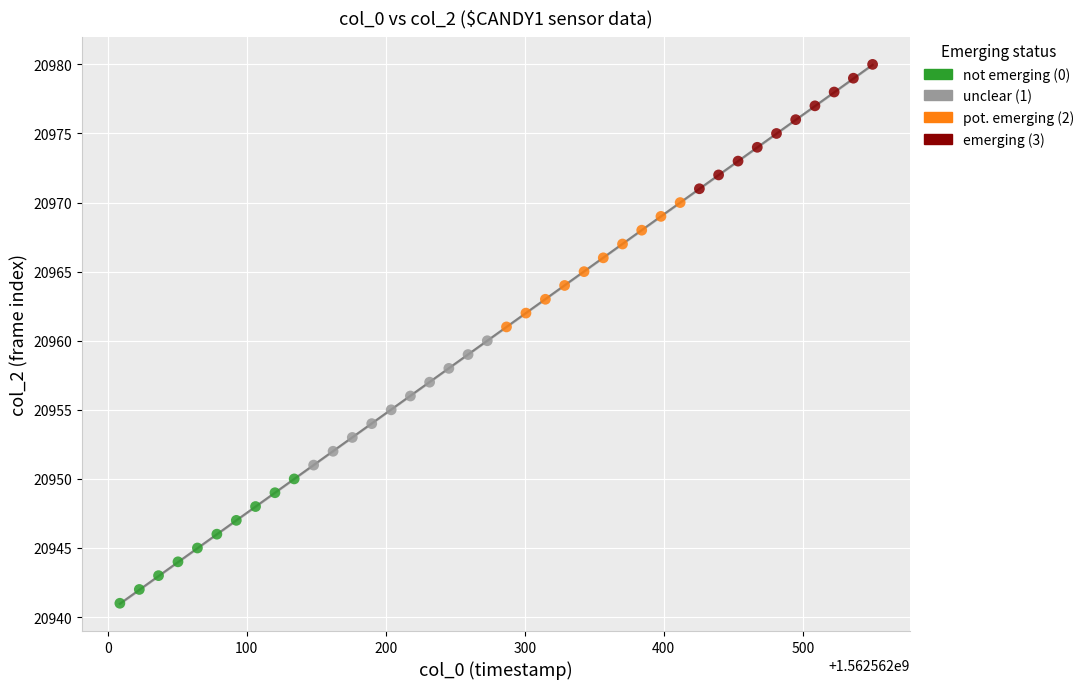

Which series contains the lowest Y value?

not emerging (0)